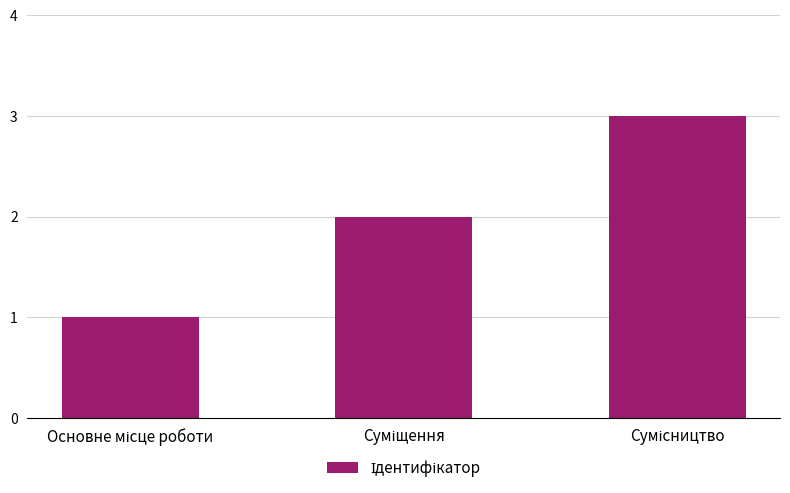

How many values are between 1 and 3?

3